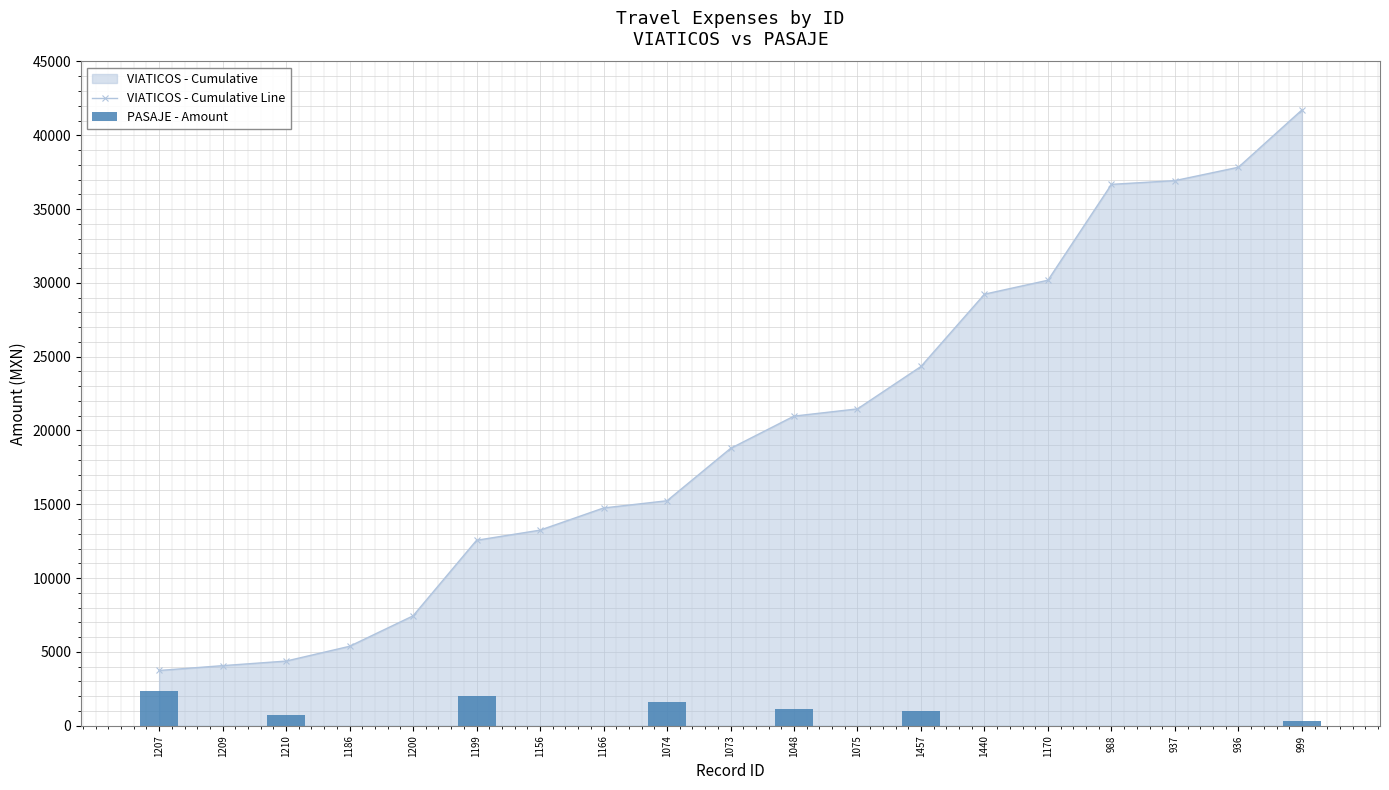

Which category has the lowest value across all series?

1209